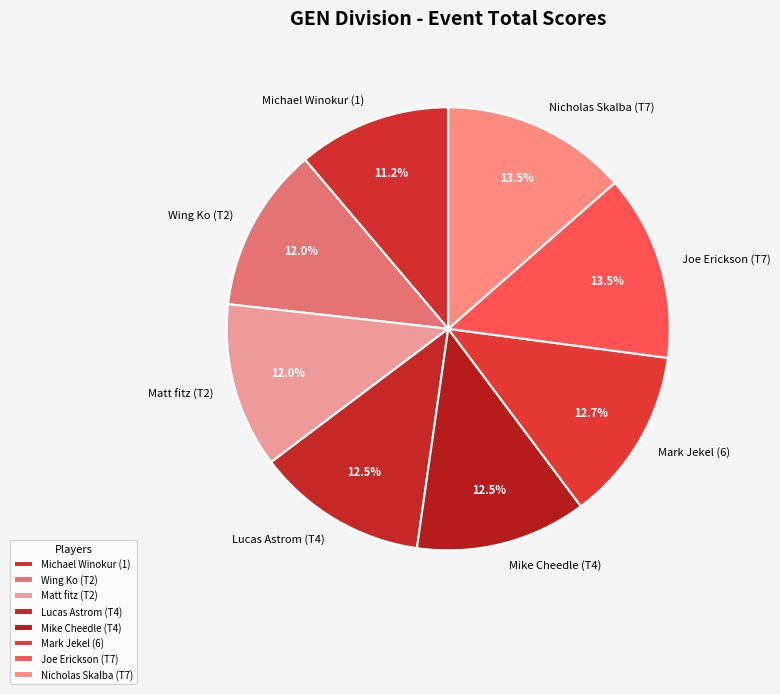

Is there any slice that represents more than half of the pie?

No